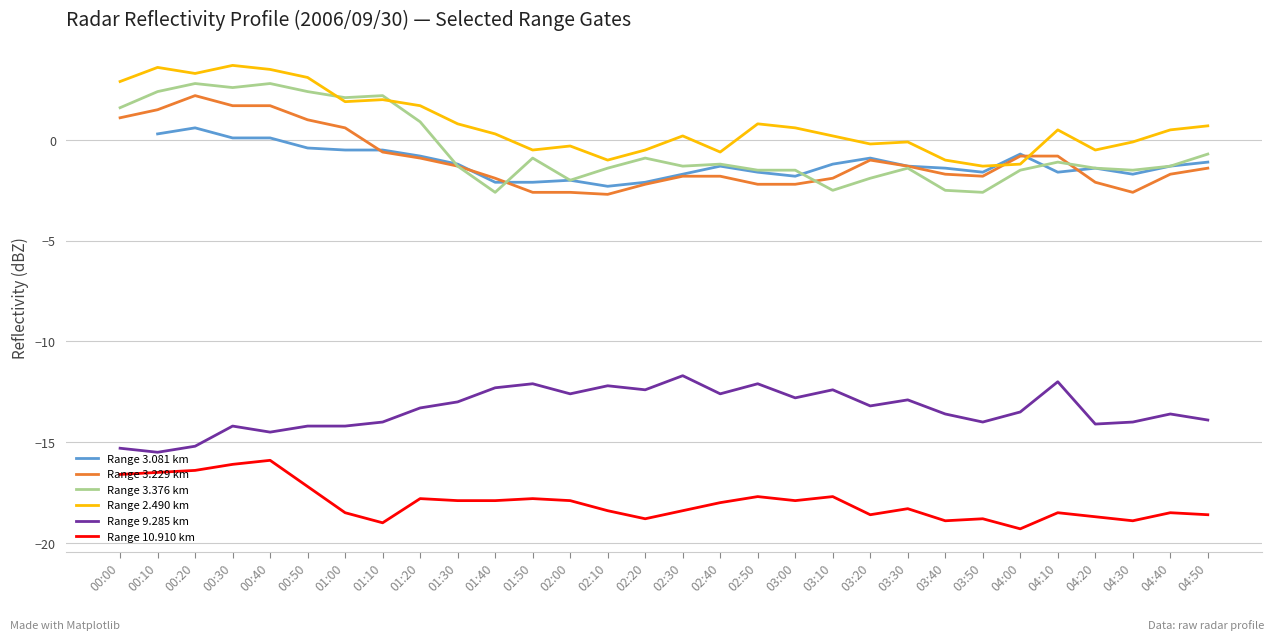

Which series has the largest range (max minus min)?

Range 3.376 km